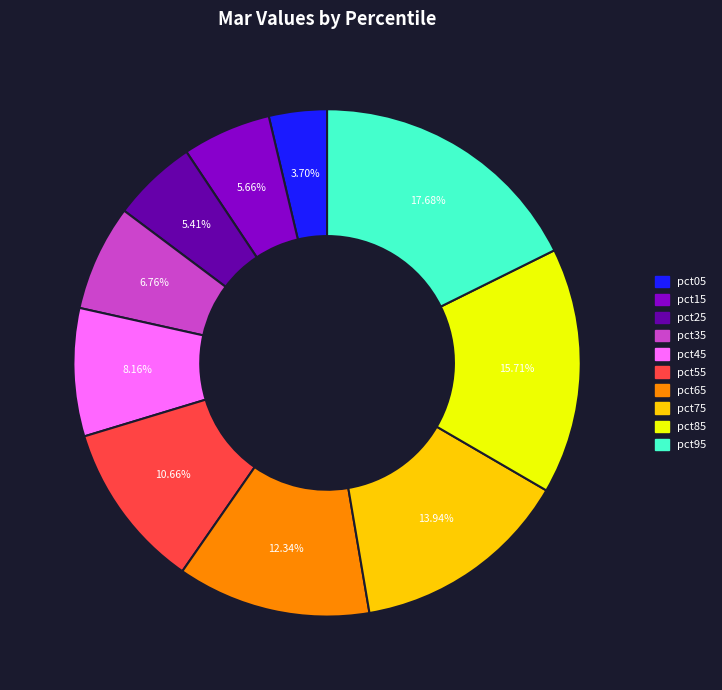

How many segments does this pie chart have?

10